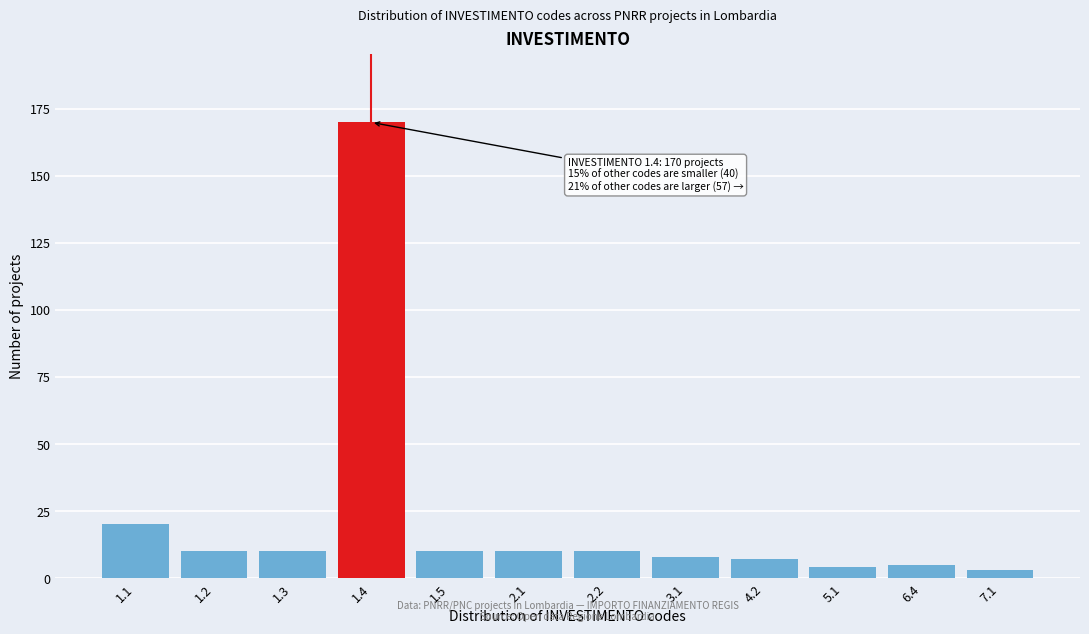

Reading left to right, what are all the values shown in this chart?

20	10	10	170	10	10	10	8	7	4	5	3